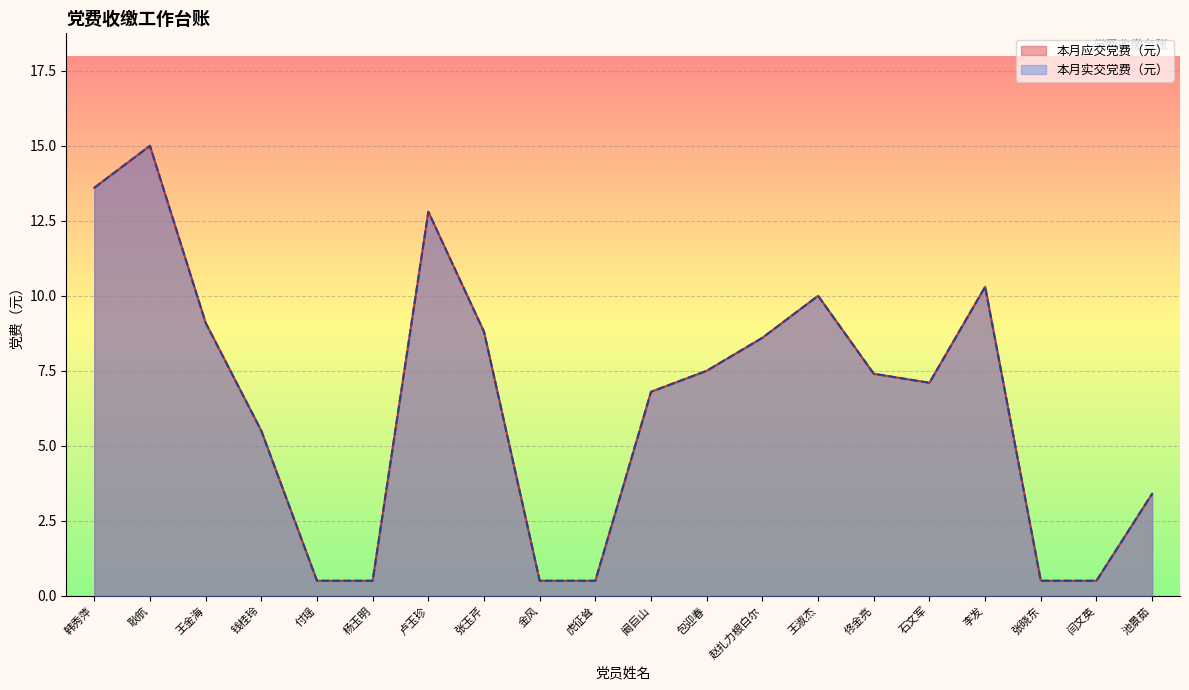

What is the value of the 本月应交党费（元） point at the 19th from the left?

0.5